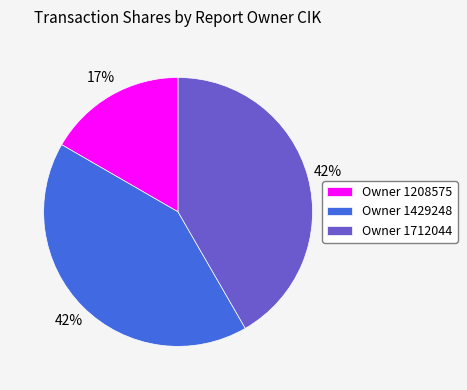

Combined, do Owner 1712044 and Owner 1208575 account for over 50%?

Yes